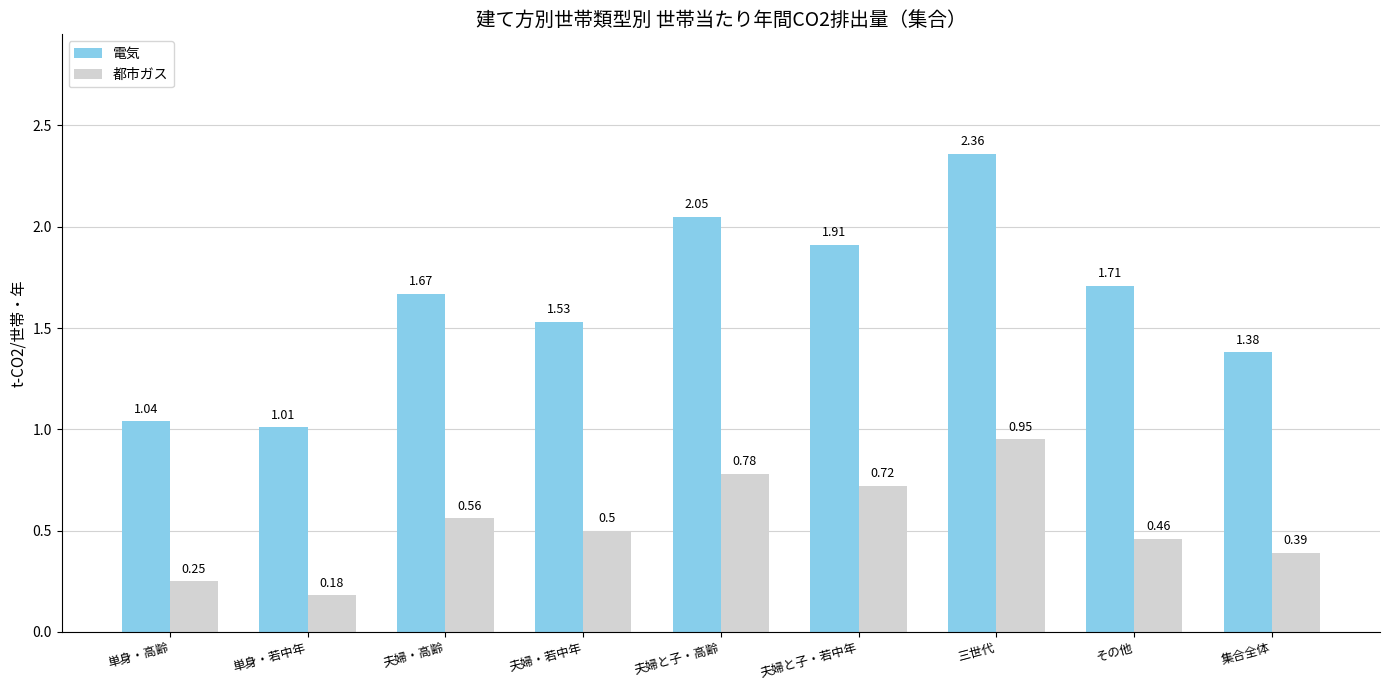

The 都市ガス series shows 0.9 at 夫婦・高齢. True or false?

False